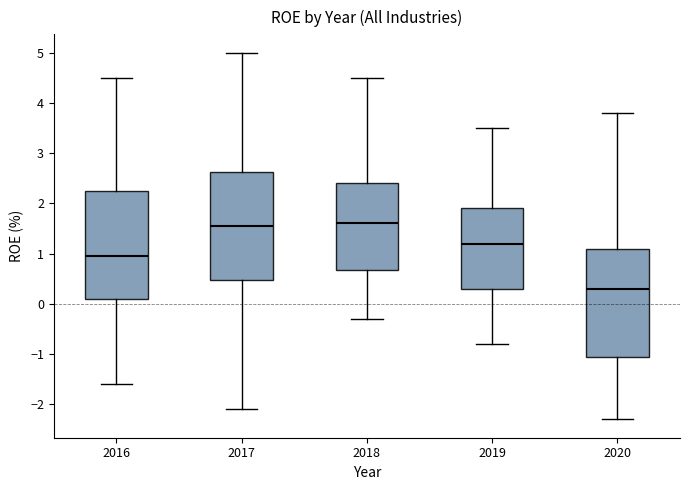

Where is the lower edge of the box at x = 2016 on the y-axis? The values are not printed on the chart, so give them approximately, as read against the axis.

0.1